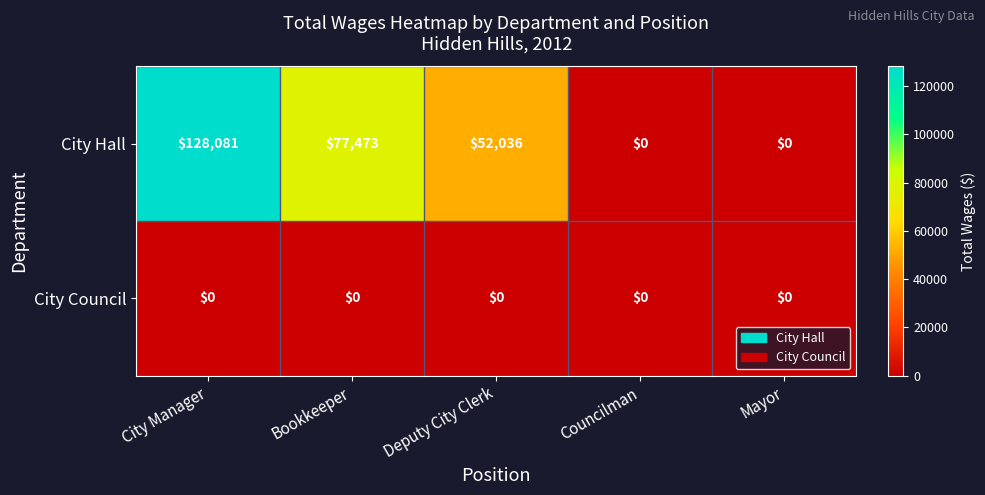

List the series in order of their peak value, lowest first.

City Council, City Hall